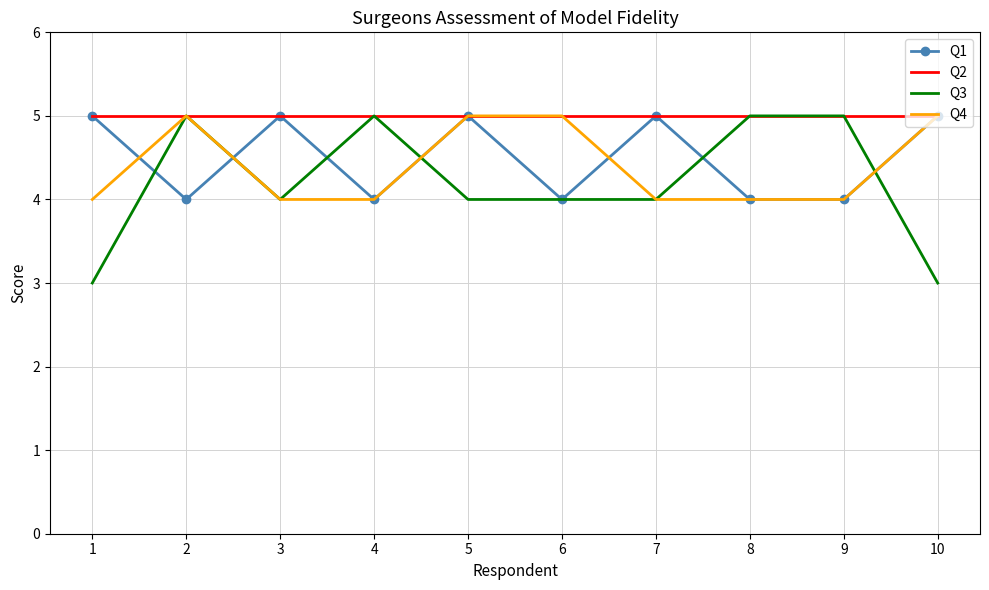

Which series has the largest total across all categories?

Q2